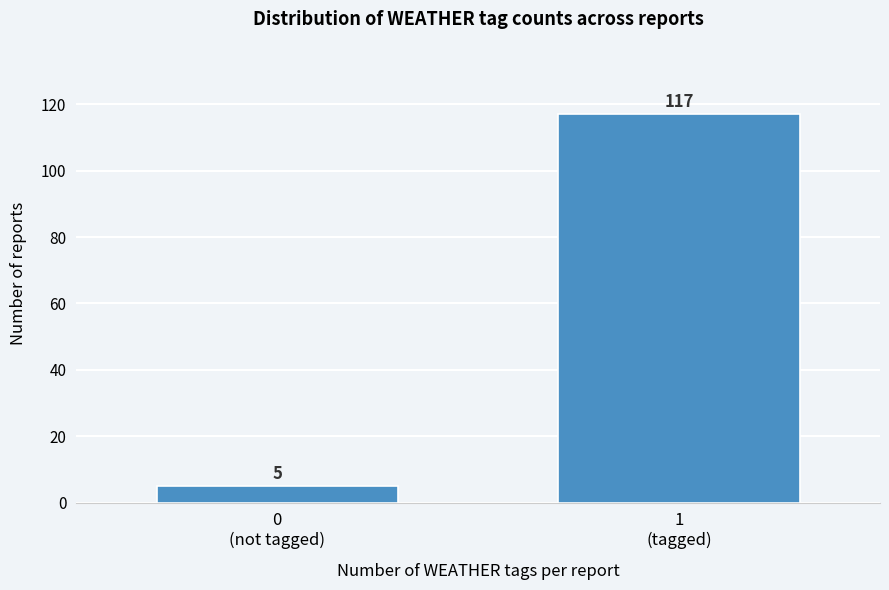

Reading left to right, what are all the values shown in this chart?

5	117